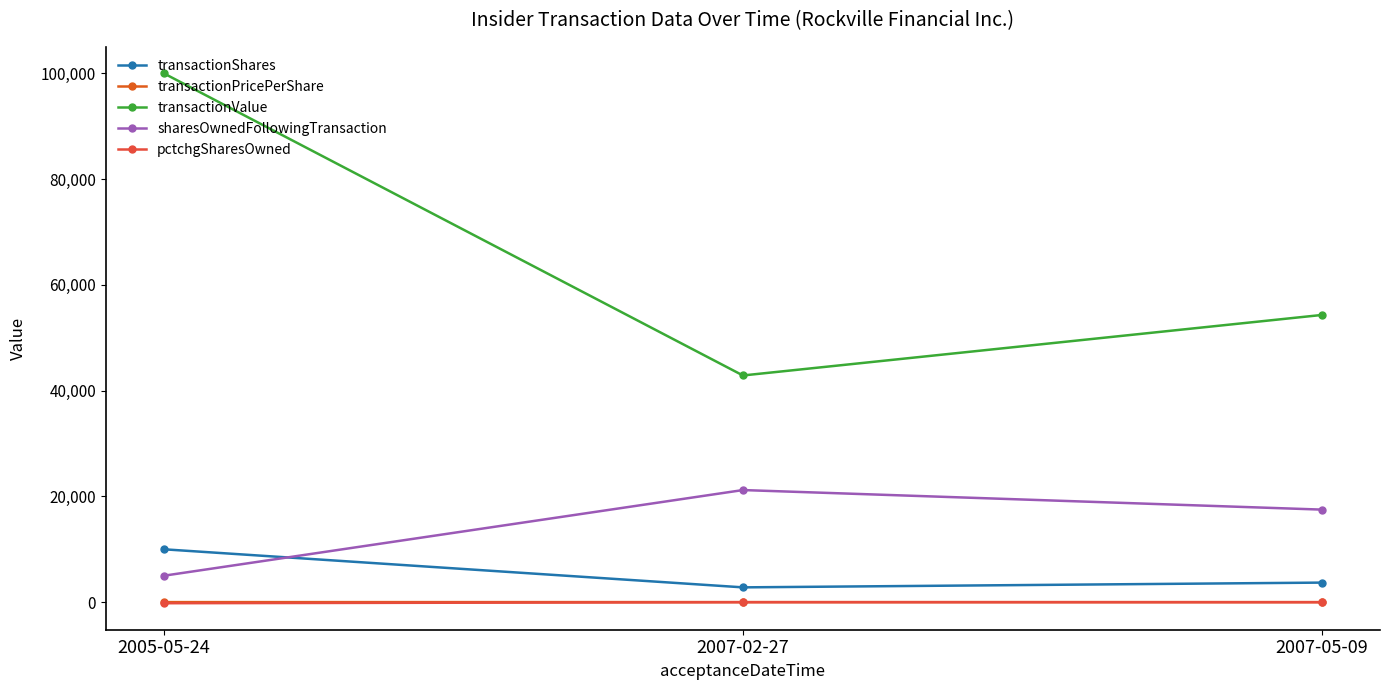

What is the maximum value for transactionValue?

100000.0